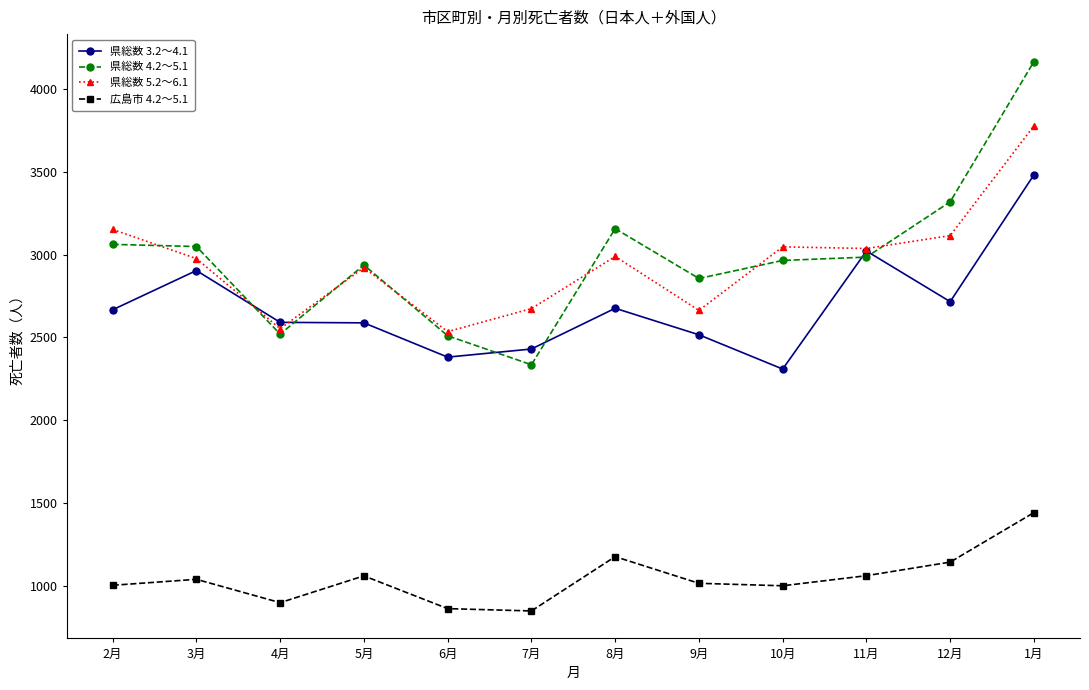

How many categories are shown in the chart?

12